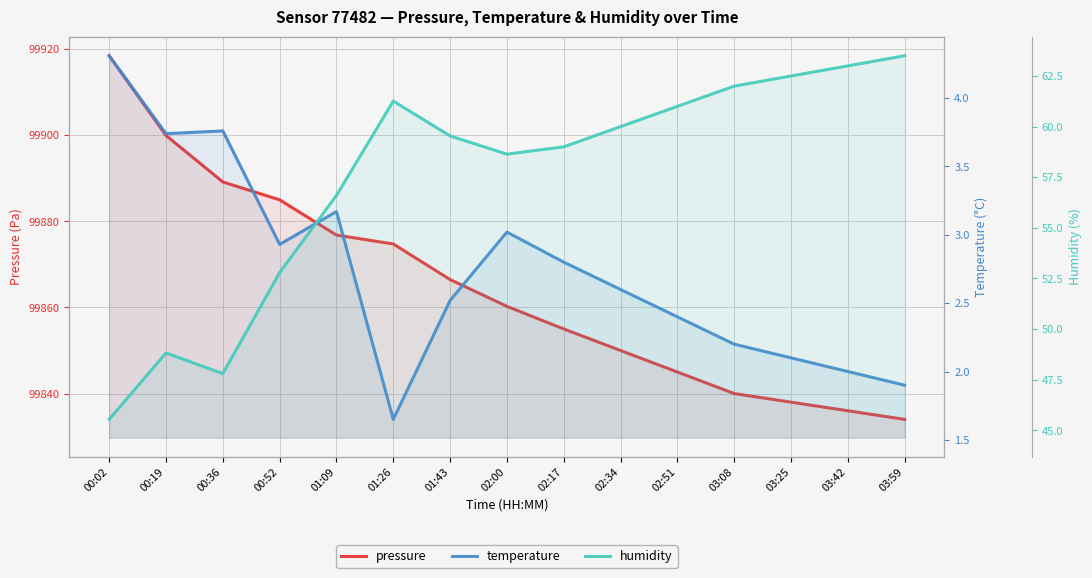

Which category has the lowest value across all series?

01:26